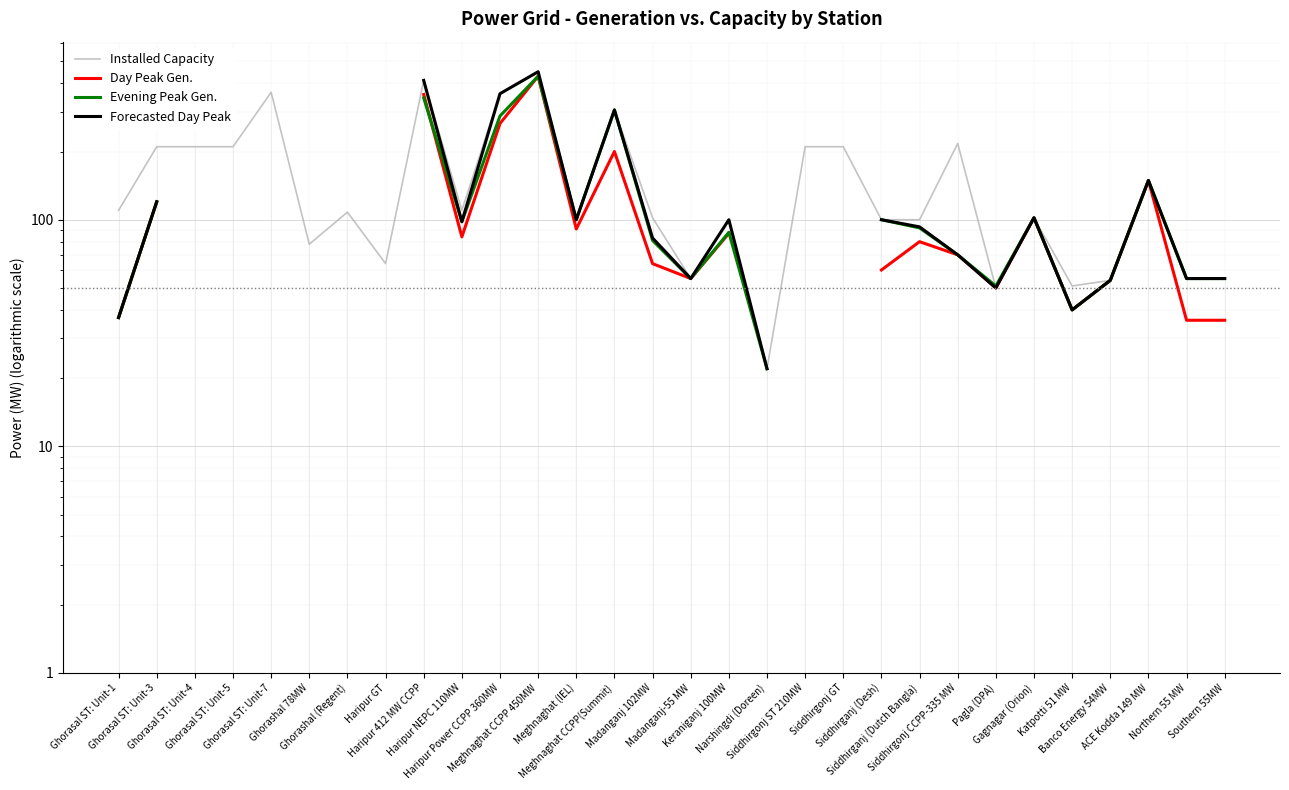

Which label corresponds to the smallest value in the chart?

Ghorashal (Regent)